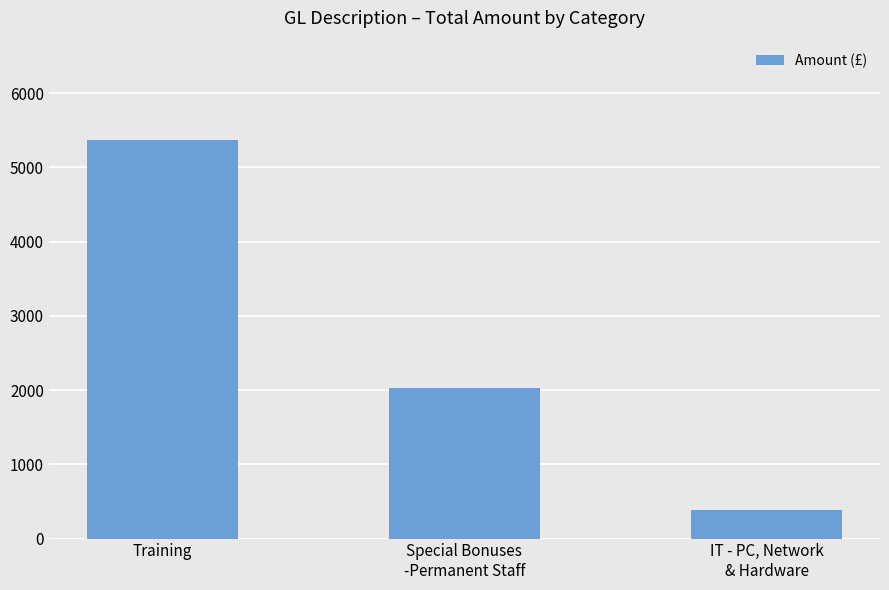

Where does the data first go above 2032?

Training